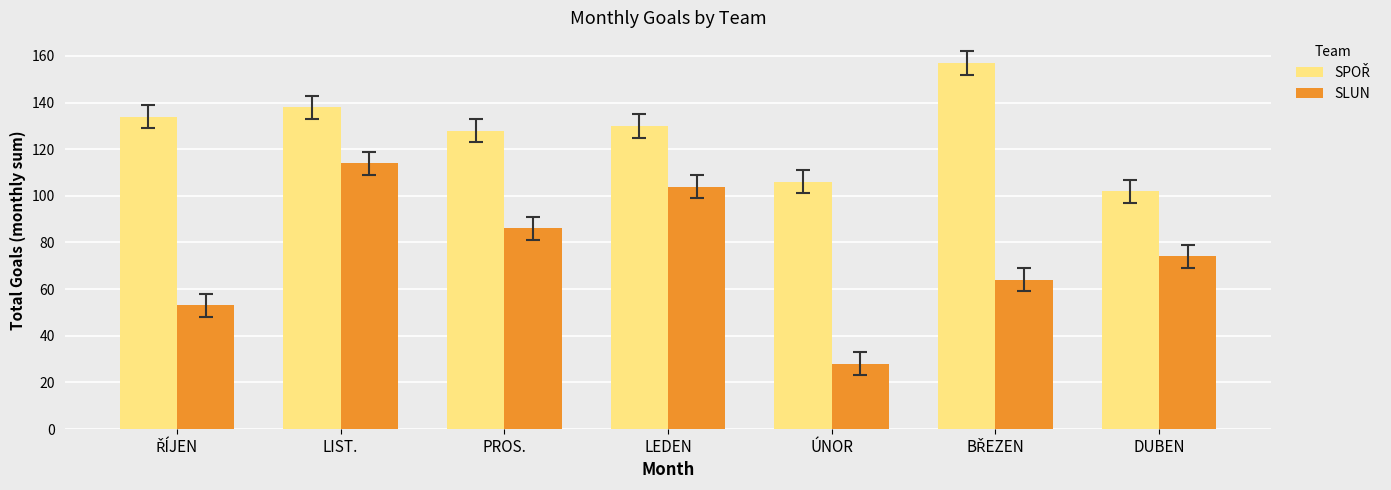

At how many categories does at least one series exceed 44?

7